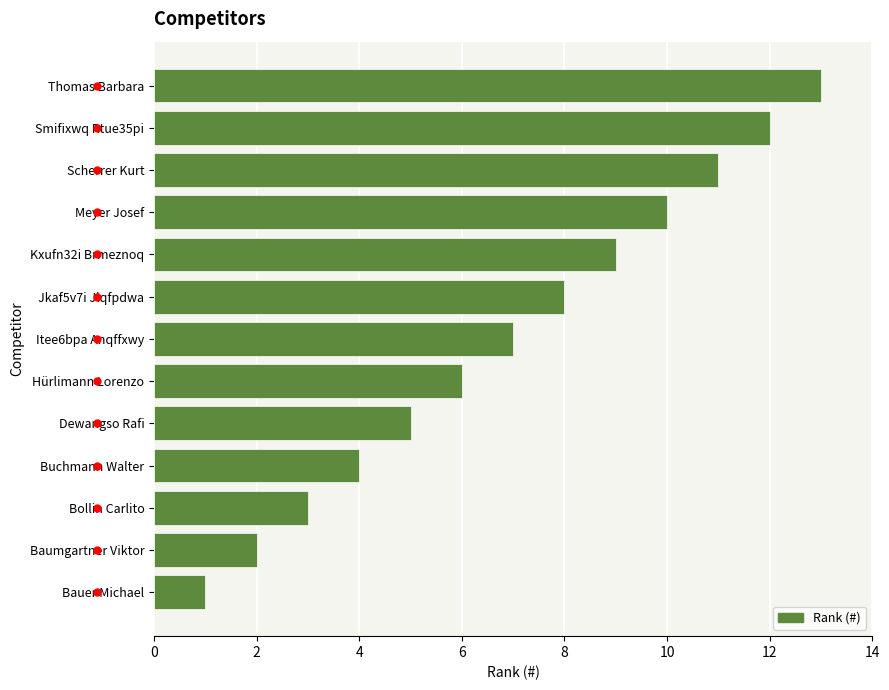

List the labels in order of value, largest first.

Thomas Barbara, Smifixwq Rtue35pi, Scherrer Kurt, Meyer Josef, Kxufn32i Brmeznoq, Jkaf5v7i Jlqfpdwa, Itee6bpa Anqffxwy, Hürlimann Lorenzo, Dewangso Rafi, Buchmann Walter, Bollin Carlito, Baumgartner Viktor, Bauer Michael